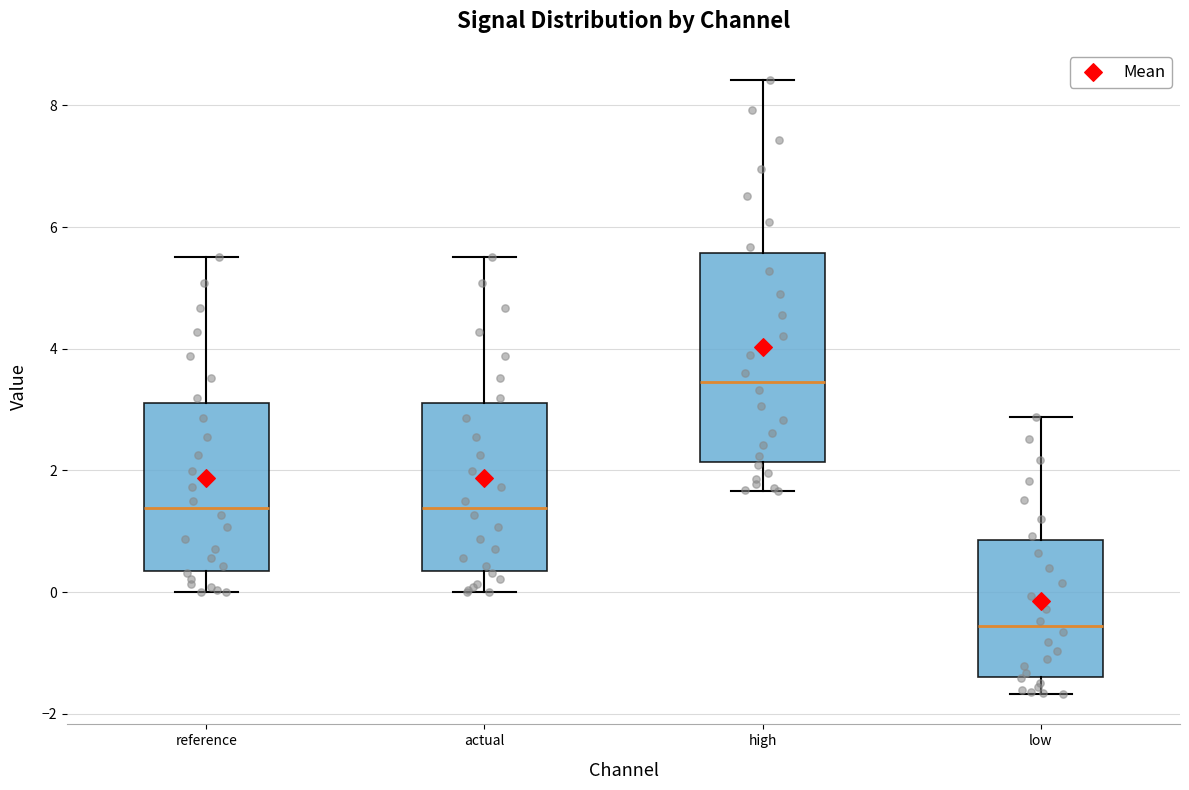

Reading left to right, read every box against the y-axis: the position of its median line, the range the box covers, and the ends of its whiskers. The values are not printed on the chart, so give them approximately, as read against the axis.

reference: median 1.4, box 0.4 to 3.2, whiskers 0.0 to 5.6
actual: median 1.4, box 0.4 to 3.2, whiskers 0.0 to 5.6
high: median 3.4, box 2.2 to 5.6, whiskers 1.6 to 8.4
low: median -0.6, box -1.4 to 0.8, whiskers -1.6 to 2.8